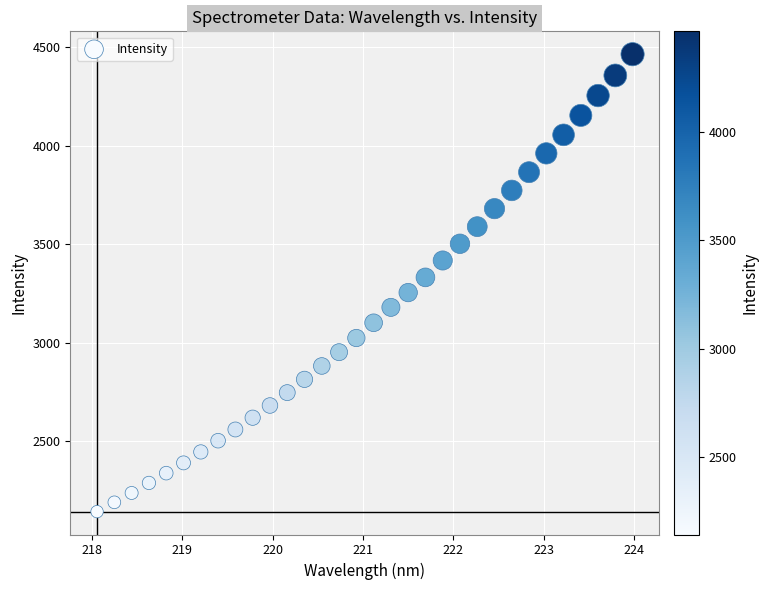

What is the range of Y values (max minus min)?

2325.3